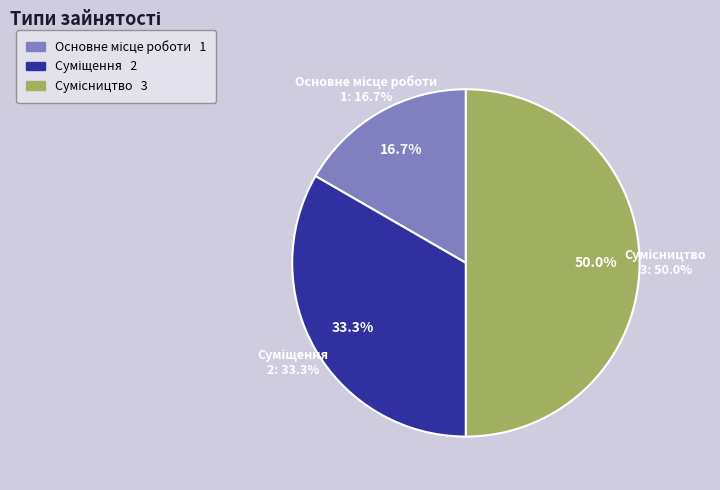

Does any single category account for the majority?

No